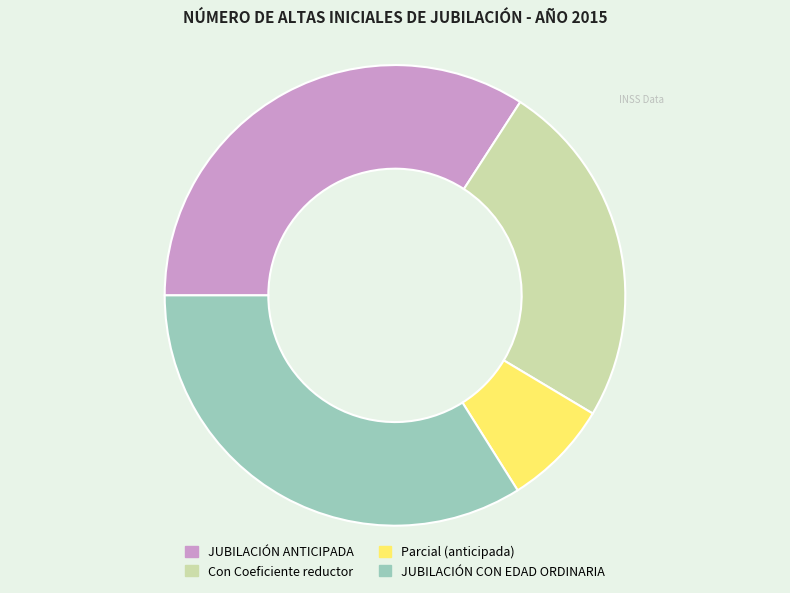

Do JUBILACIÓN ANTICIPADA and JUBILACIÓN CON EDAD ORDINARIA together represent more than half of the pie?

Yes